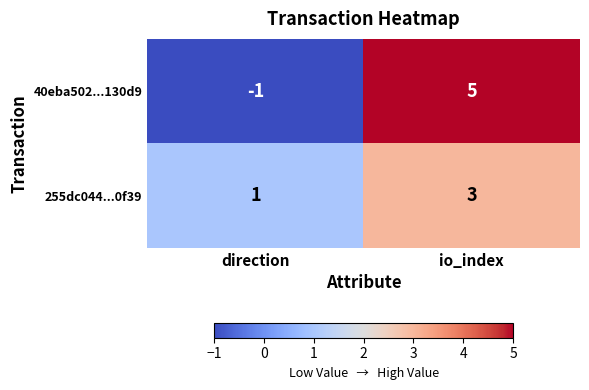

Is it true that 40eba502...130d9 equals -1 at direction?

True